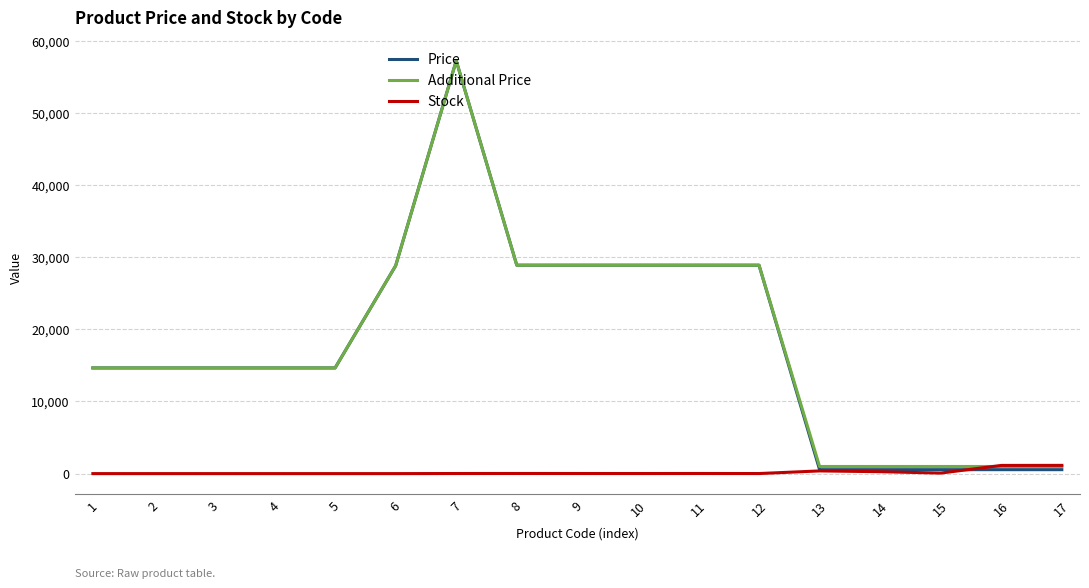

The value of Price at 2 is 14649.6. True or false?

True